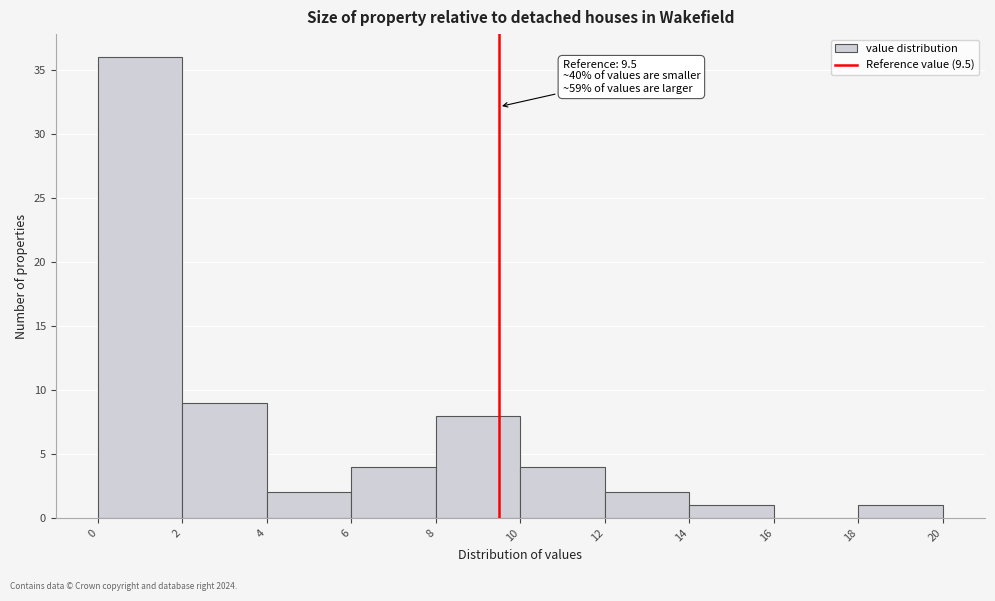

Over which range of the x-axis is the bar tallest?

0 to 2